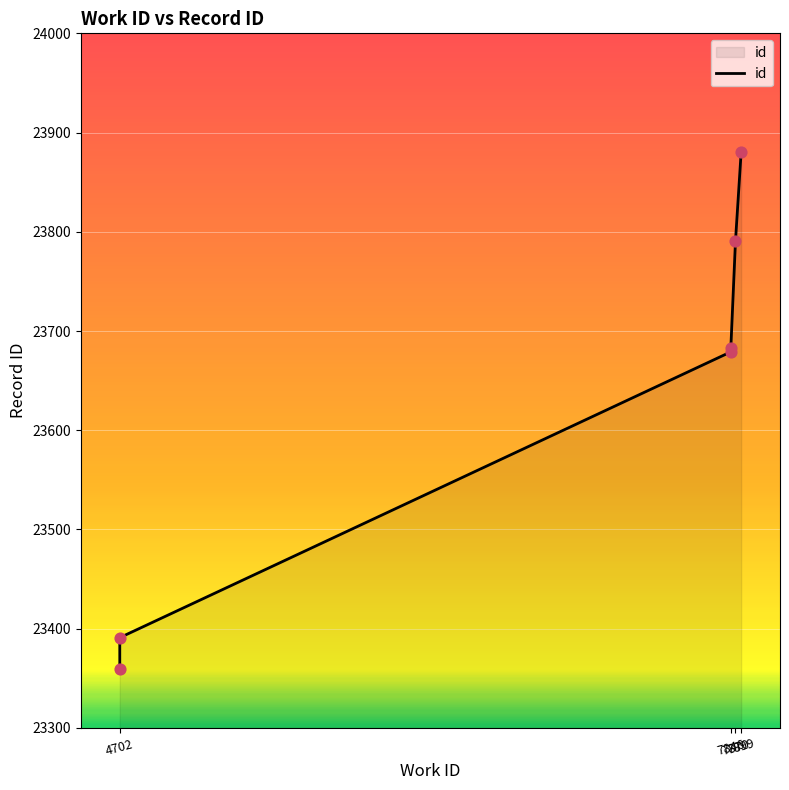

Which has a higher value, 7870 or 7846?

7870